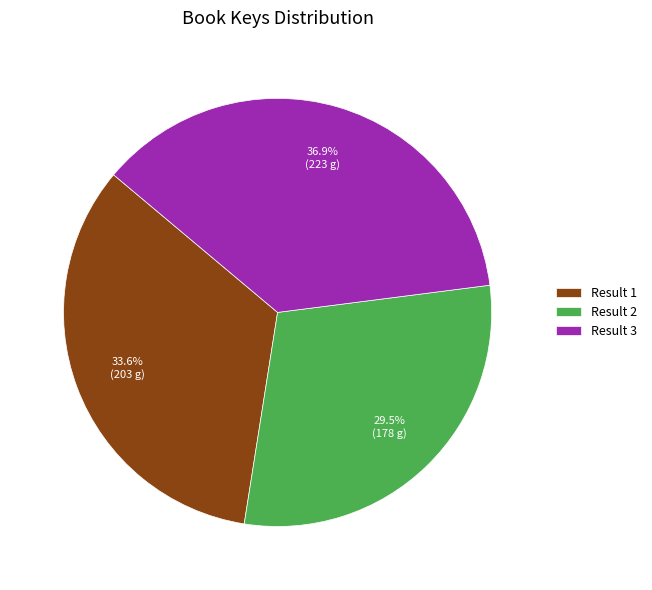

Is there a majority slice in this chart?

No